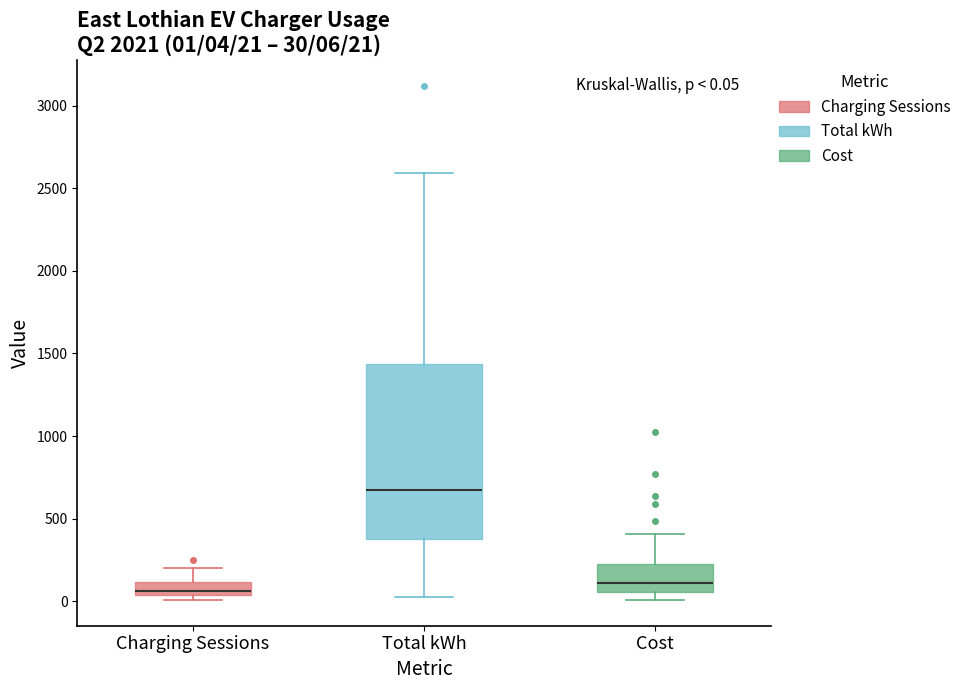

Which box has the highest median line?

Total kWh